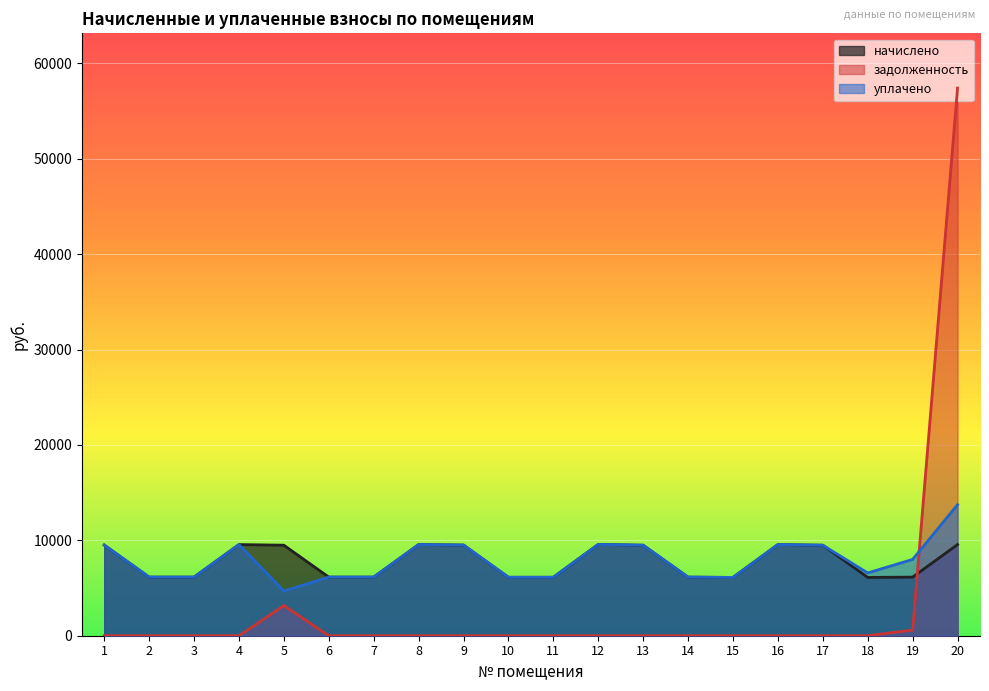

True or false: начислено has more than 0 interior local peaks.

True